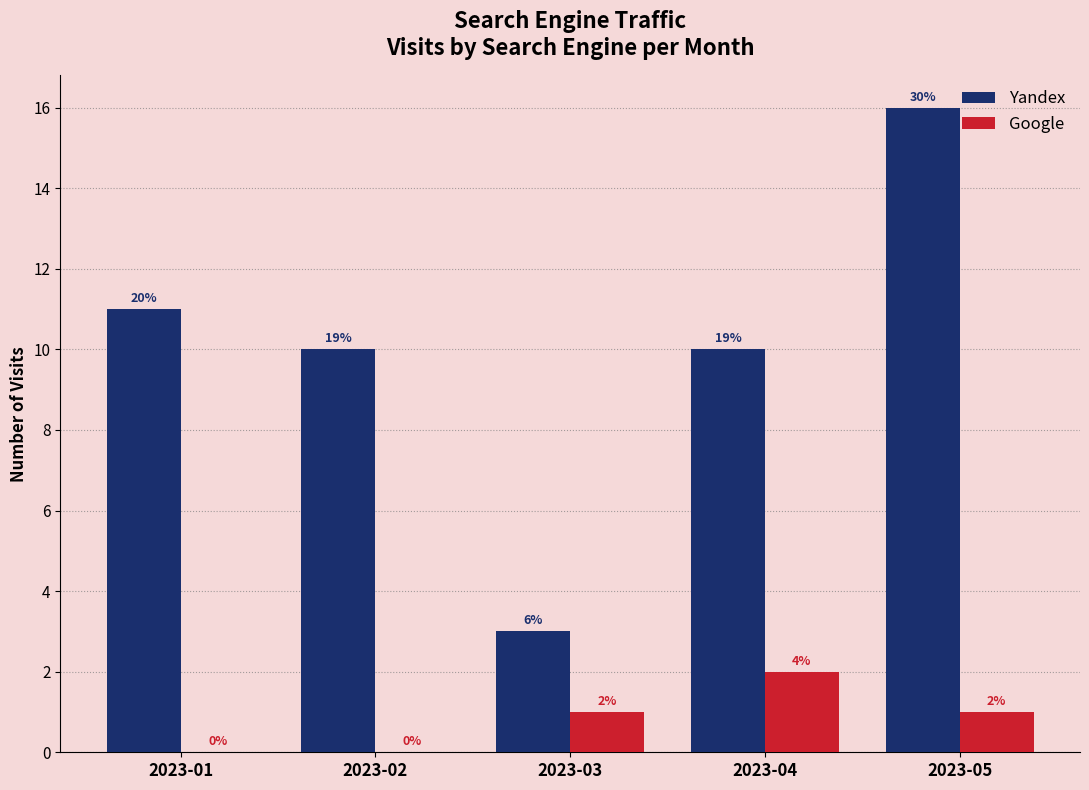

What are all the series names shown in the legend?

Yandex, Google